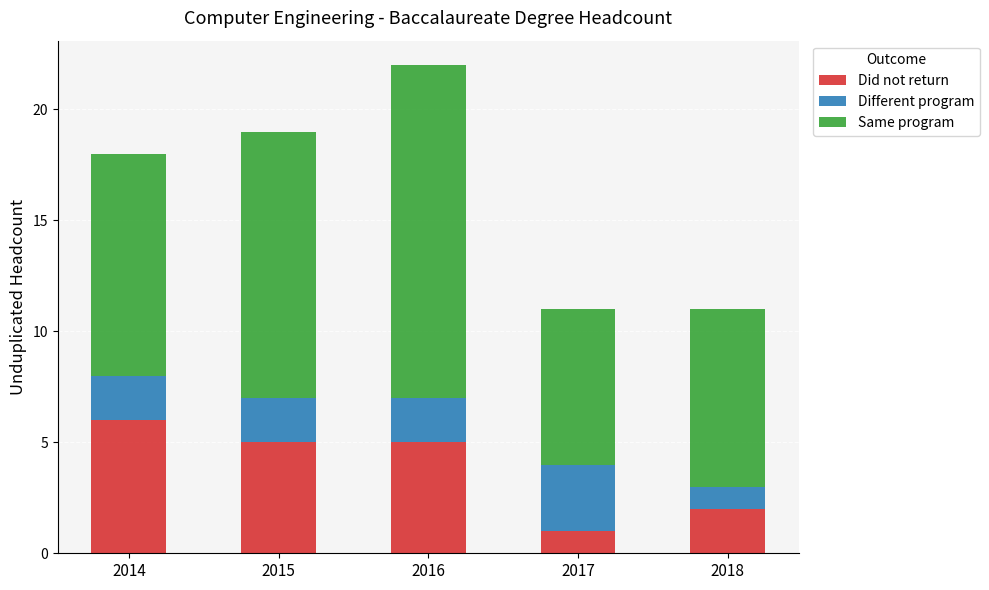

At which category is the sum across all series the highest?

2016